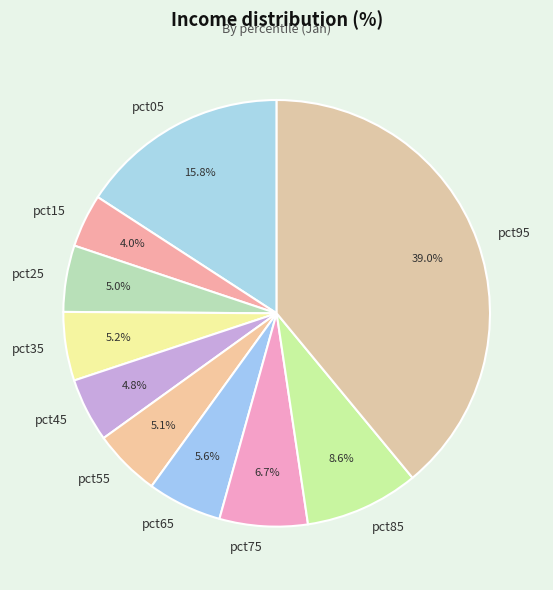

What percentage do pct25 and pct75 together represent?

11.7%